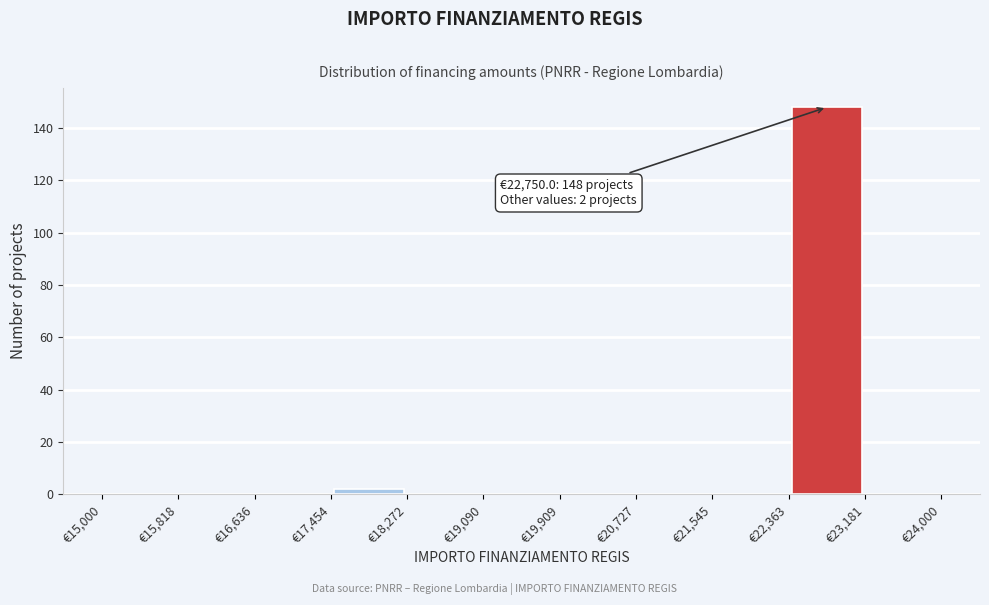

Which range on the x-axis has the tallest bar?

22400 to 23200